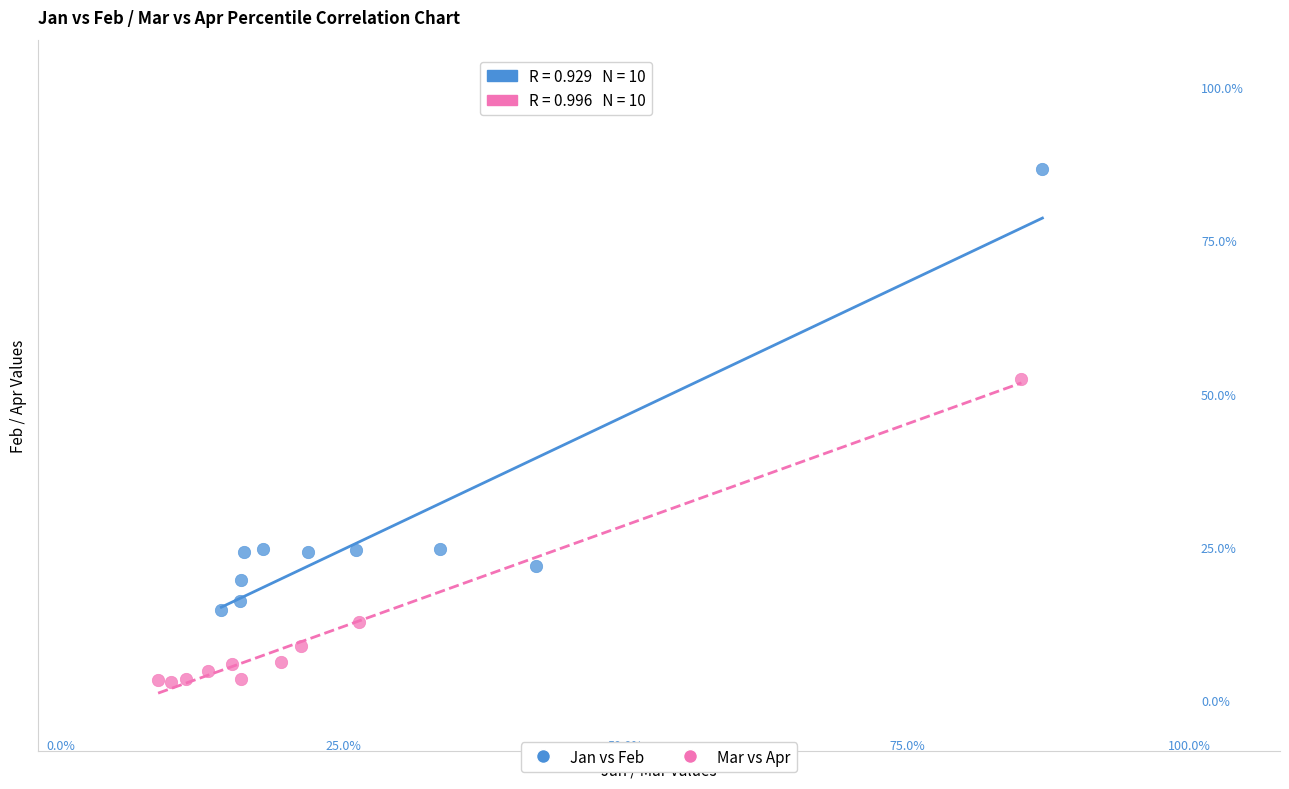

Which series has the largest Y range (max minus min)?

Jan vs Feb